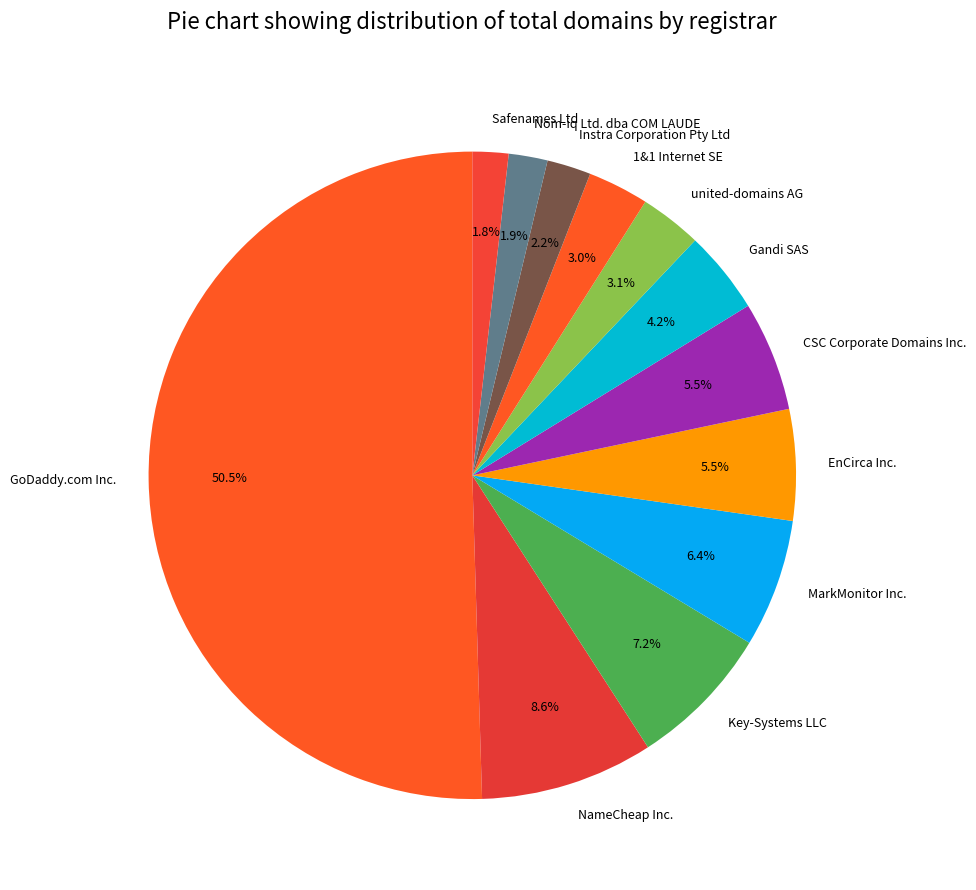

Which has a higher value, united-domains AG or CSC Corporate Domains Inc.?

CSC Corporate Domains Inc.